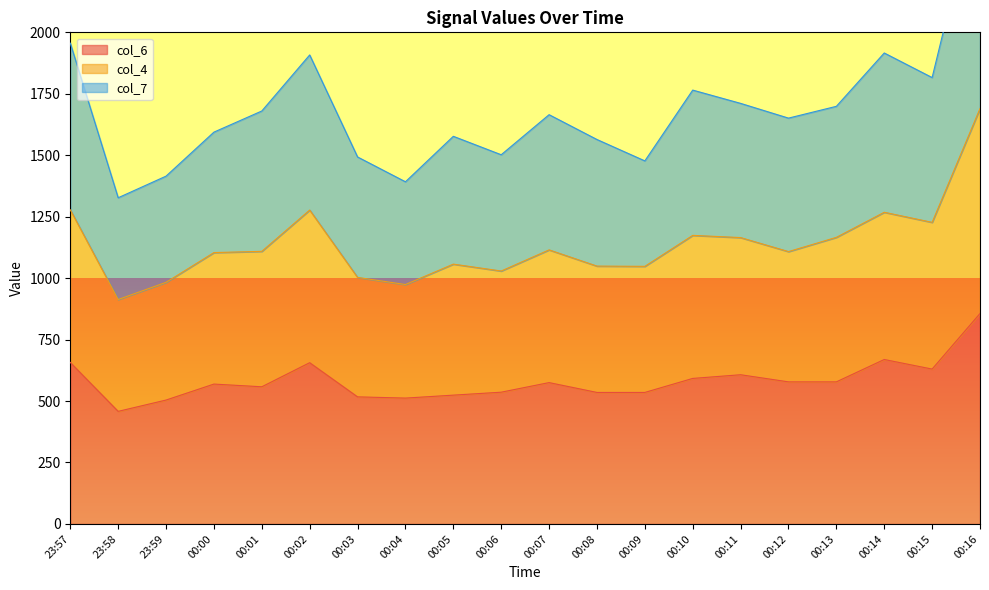

What is the total value across all series at 00:16?

5161